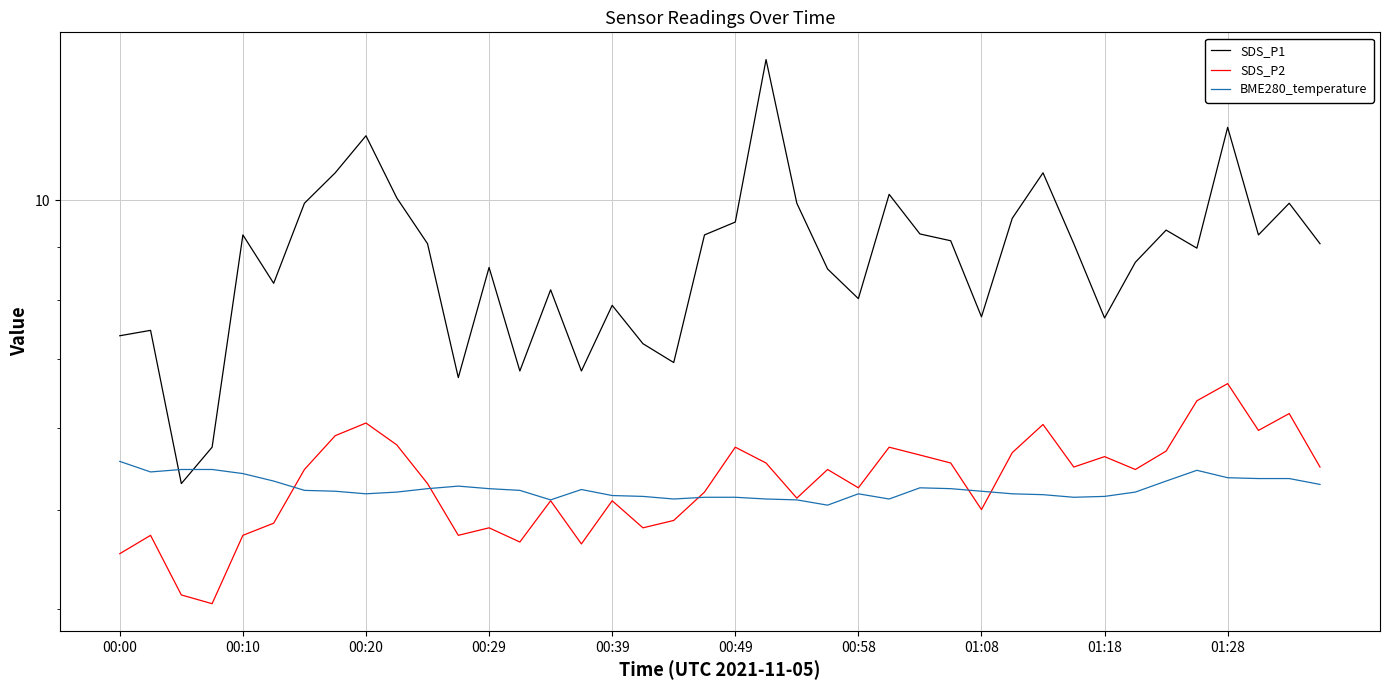

How many data points in SDS_P2 are less than 5?

12